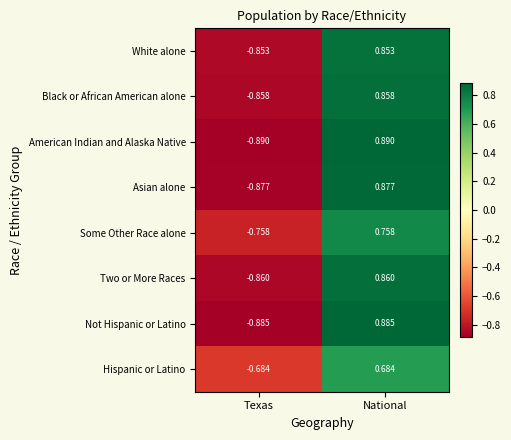

How many values in the Asian alone series are below 0?

1